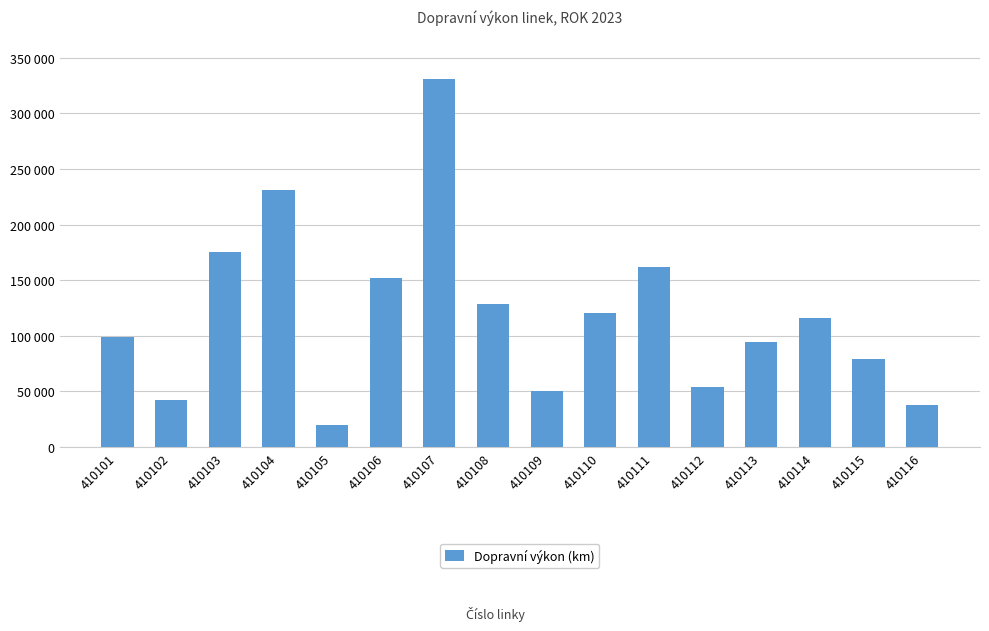

Does the chart contain any negative values?

No